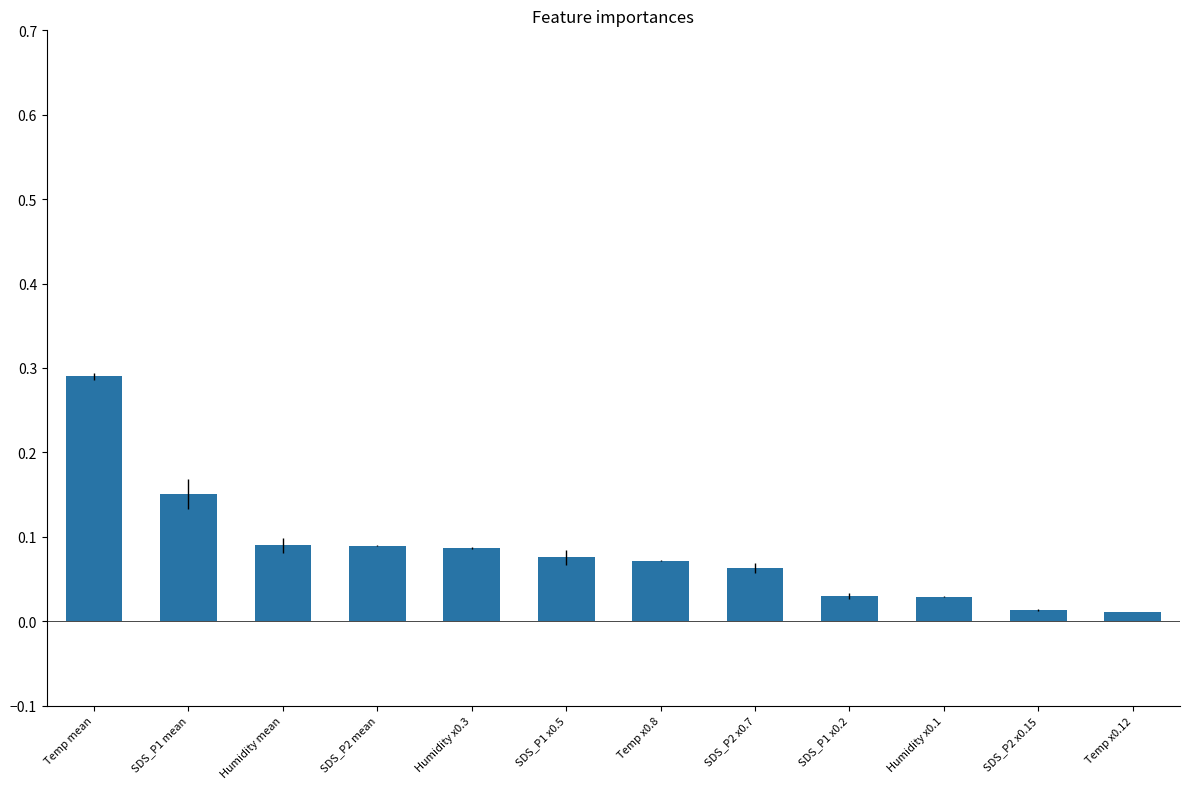

What is the sum of all values?

1.0